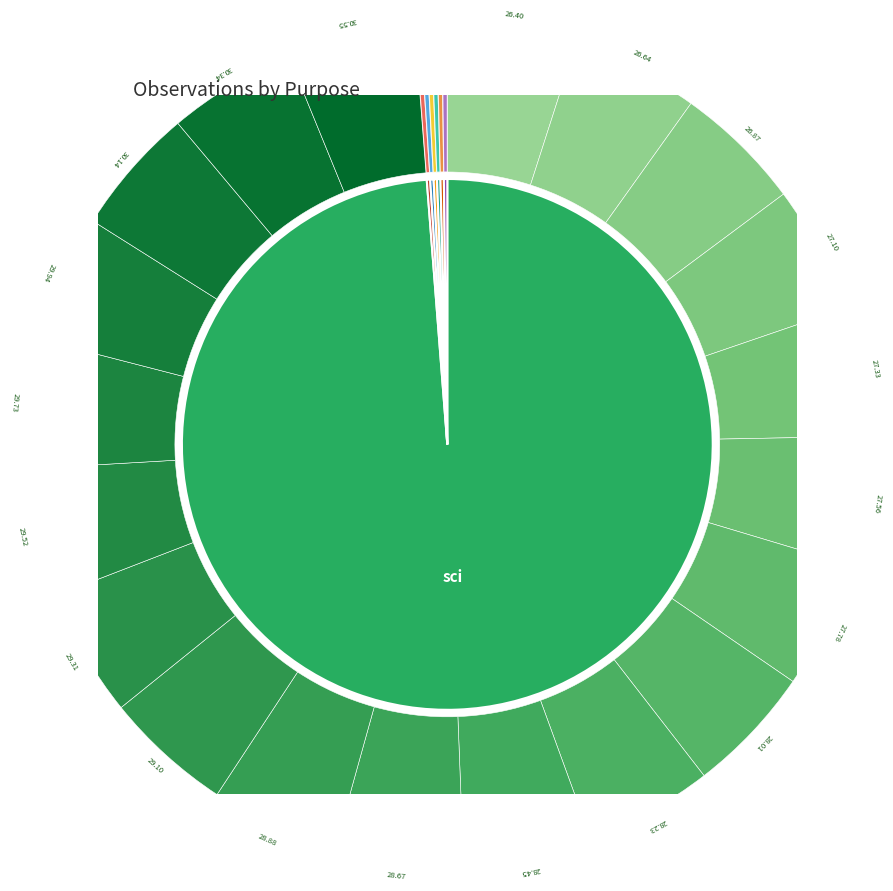

Do stdev and min together represent more than half of the pie?

No